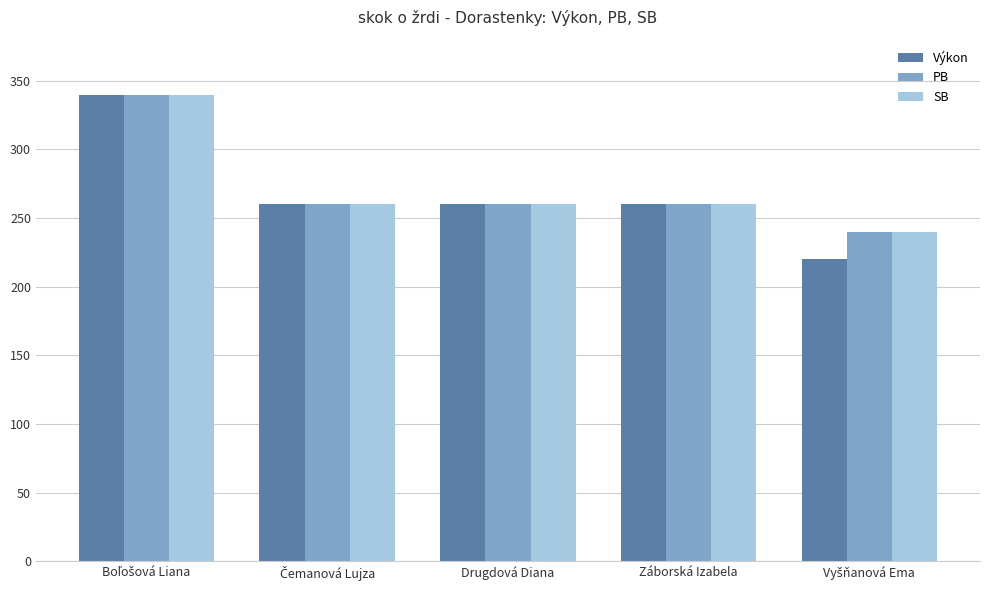

What is the sum of all PB values?

1360